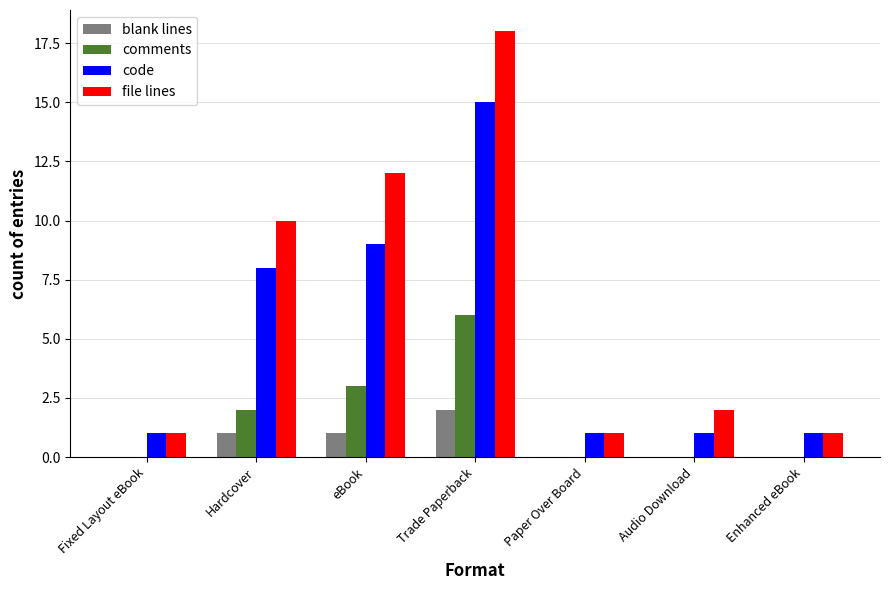

Does the chart contain any negative values?

No